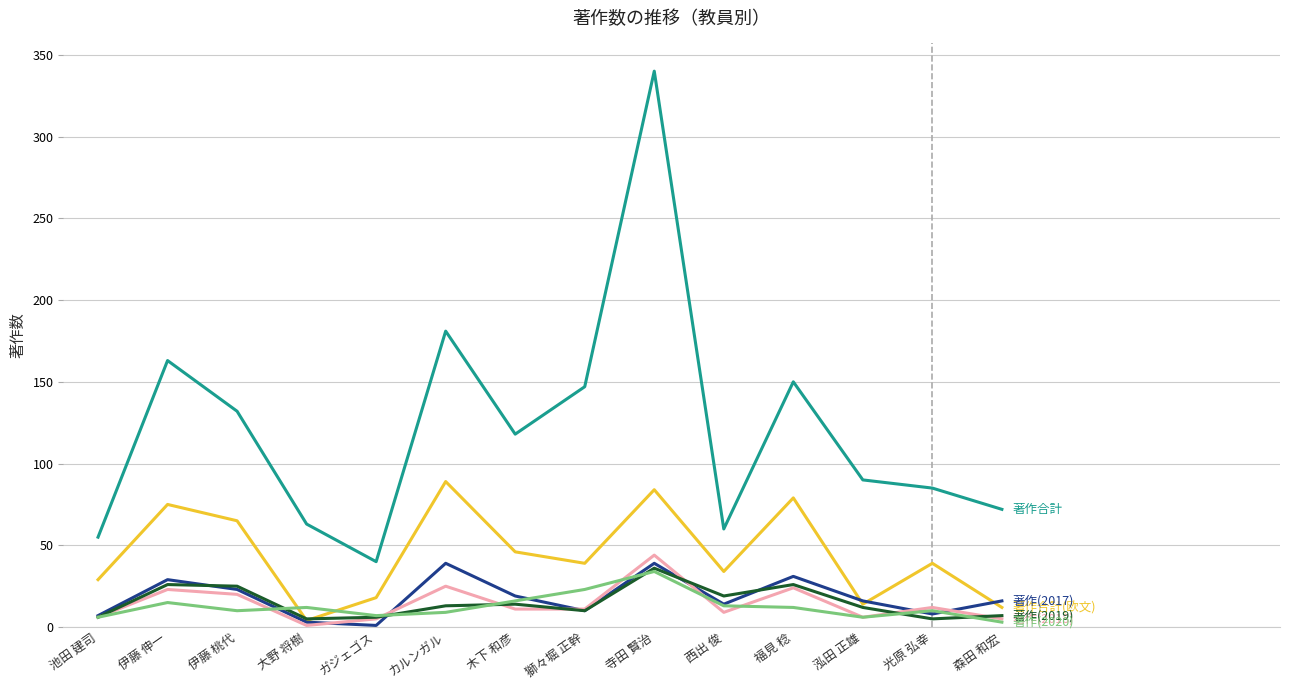

At which category does the chart reach its peak across all series?

寺田 賢治